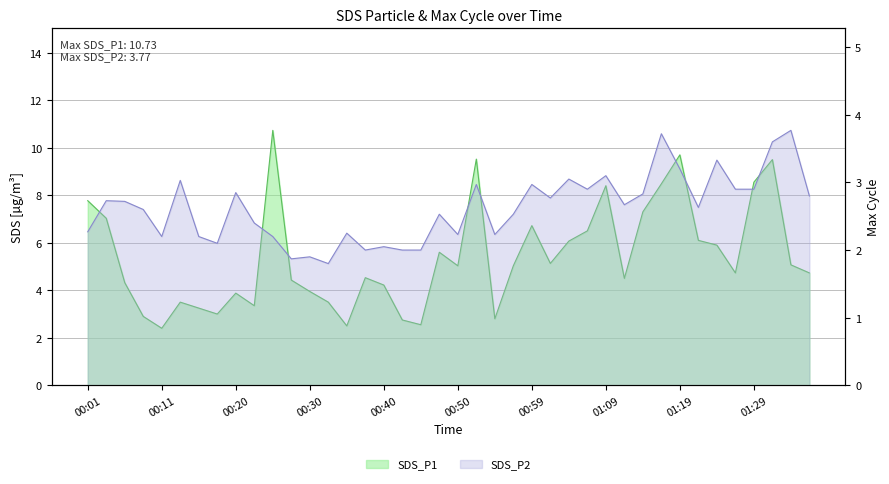

What is the spread (max minus min) of values at 01:21?

3.5